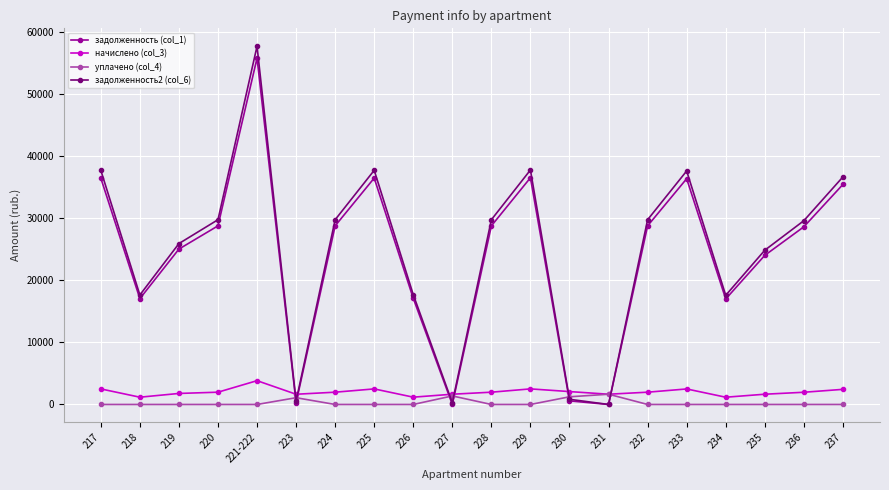

What is the maximum value shown in the chart?

57762.7